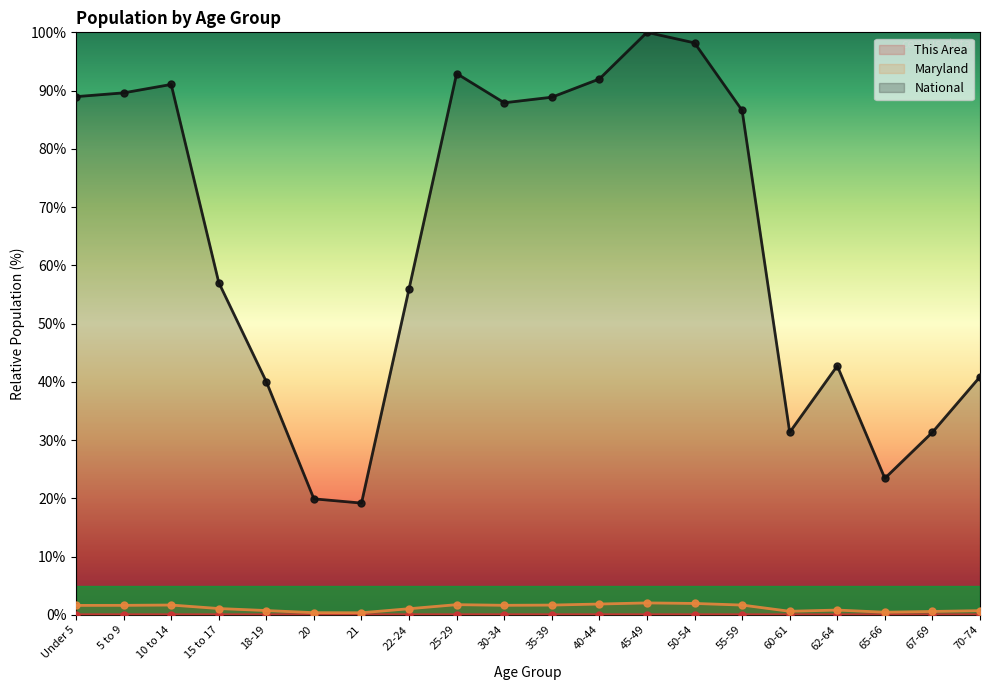

How many lines are shown in the chart?

3